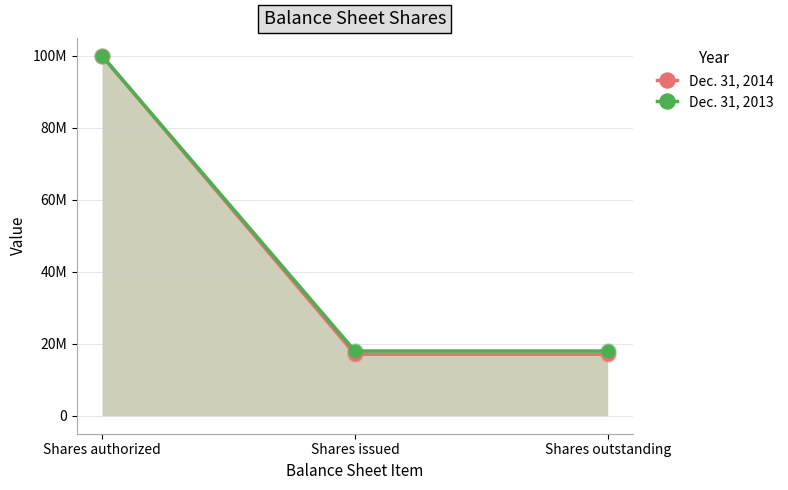

Is the value of Dec. 31, 2014 at Shares authorized greater than the value of Dec. 31, 2013 at Shares outstanding?

Yes